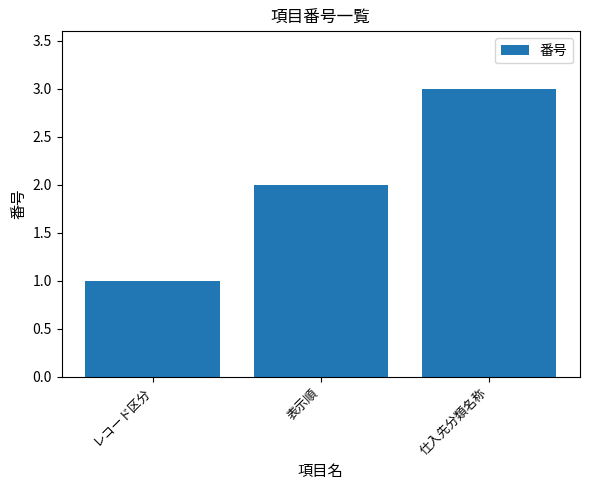

What position from the right is 表示順?

2